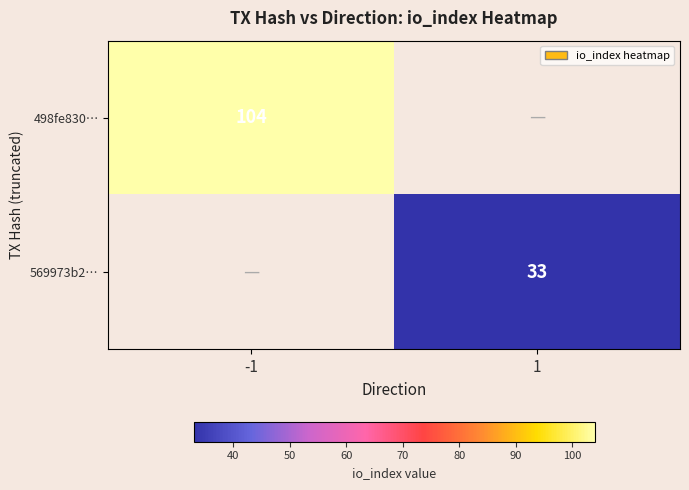

The 569973b2… series shows 33 at 1. True or false?

True